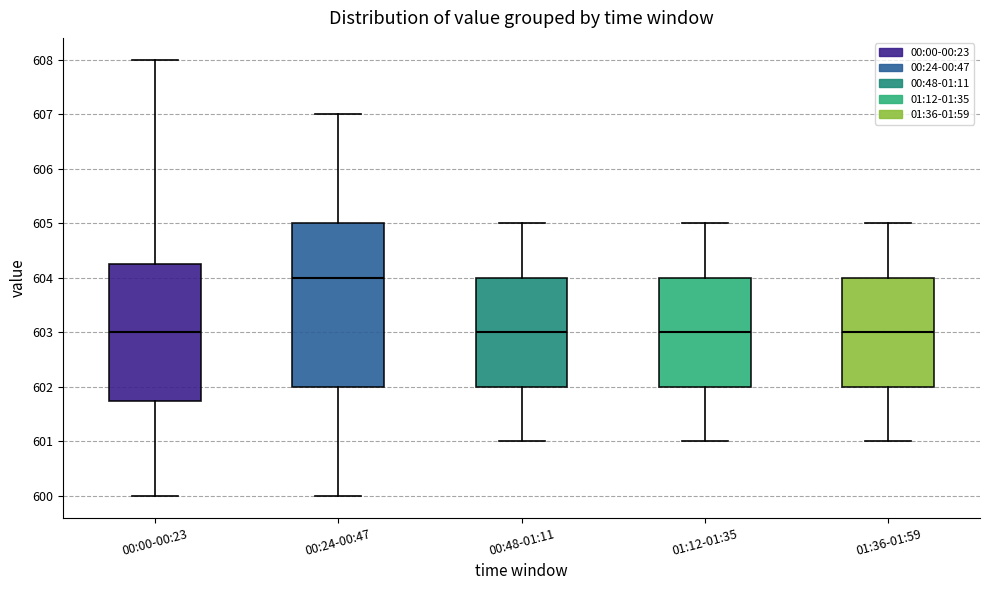

Which box has the highest median line?

00:24-00:47